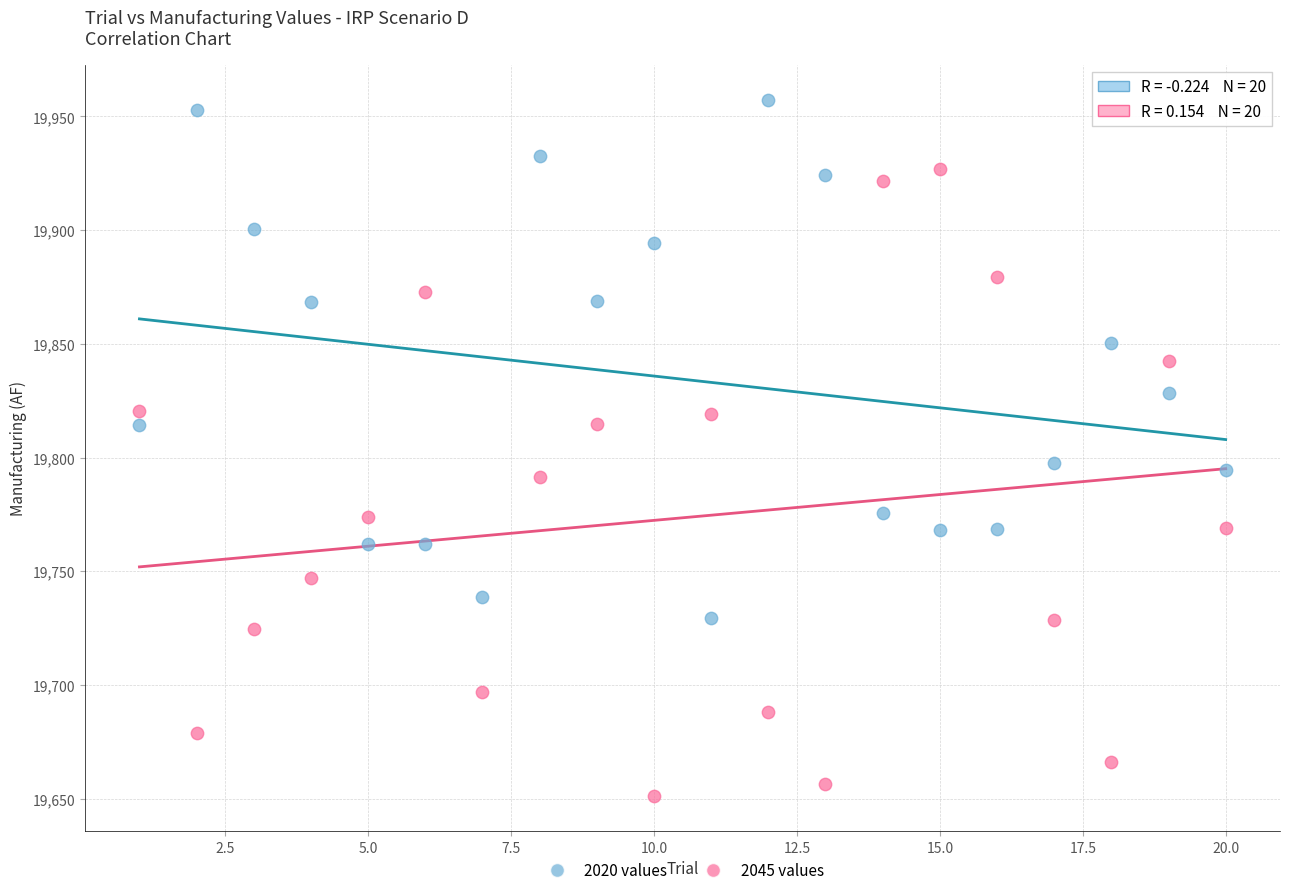

Which series has the largest Y range (max minus min)?

2045 values